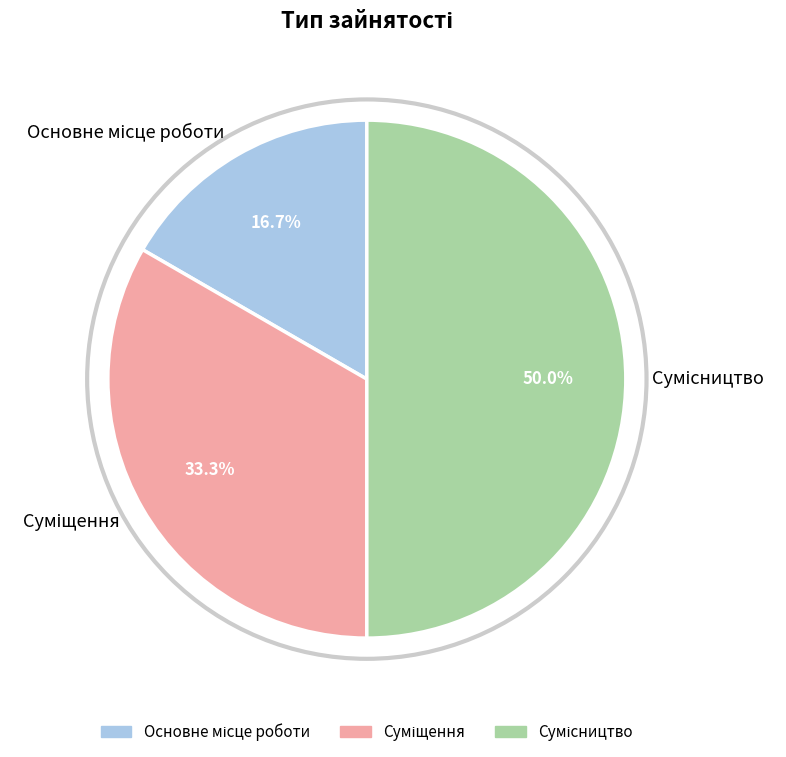

Rank the categories by value from lowest to highest.

Основне місце роботи, Суміщення, Сумісництво